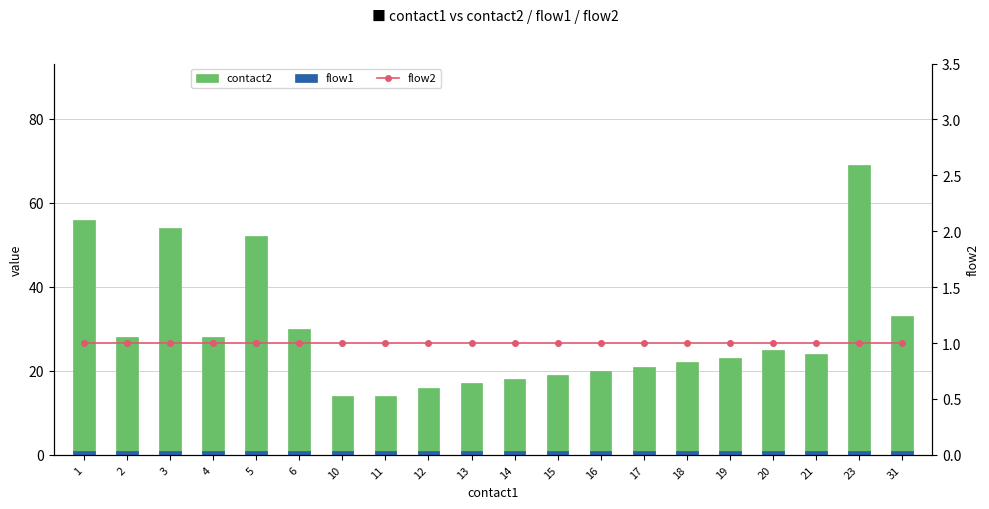

Read the contact2 value at 6.

30